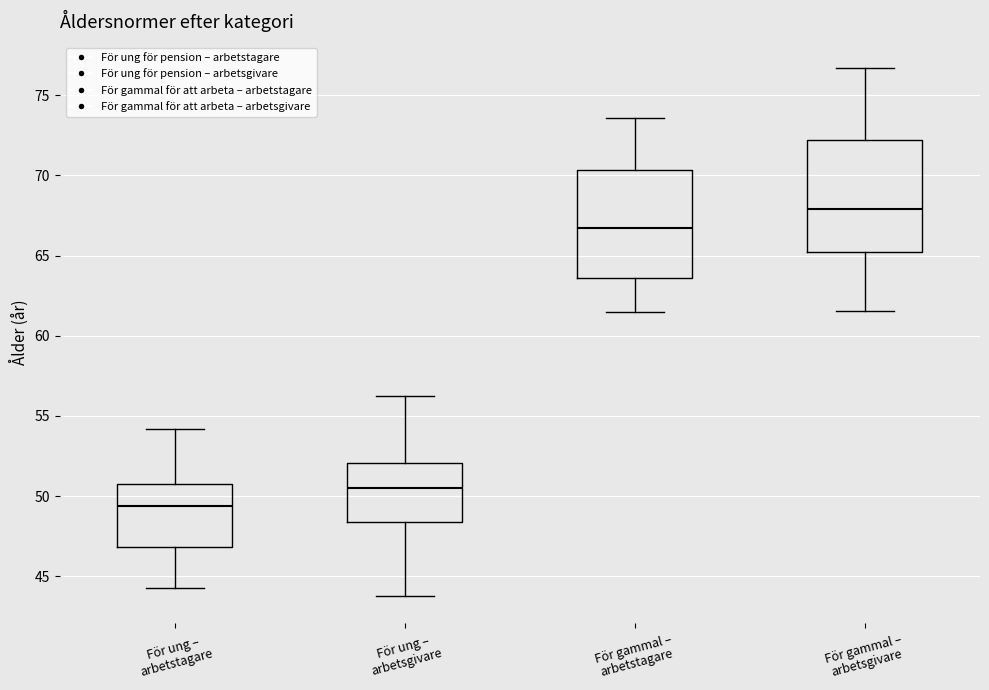

Reading left to right, read every box against the y-axis: the position of its median line, the range the box covers, and the ends of its whiskers. The values are not printed on the chart, so give them approximately, as read against the axis.

För ung – arbetstagare: median 49.5, box 47.0 to 51.0, whiskers 44.5 to 54.0
För ung – arbetsgivare: median 50.5, box 48.5 to 52.0, whiskers 43.5 to 56.0
För gammal – arbetstagare: median 66.5, box 63.5 to 70.5, whiskers 61.5 to 73.5
För gammal – arbetsgivare: median 68.0, box 65.0 to 72.0, whiskers 61.5 to 76.5